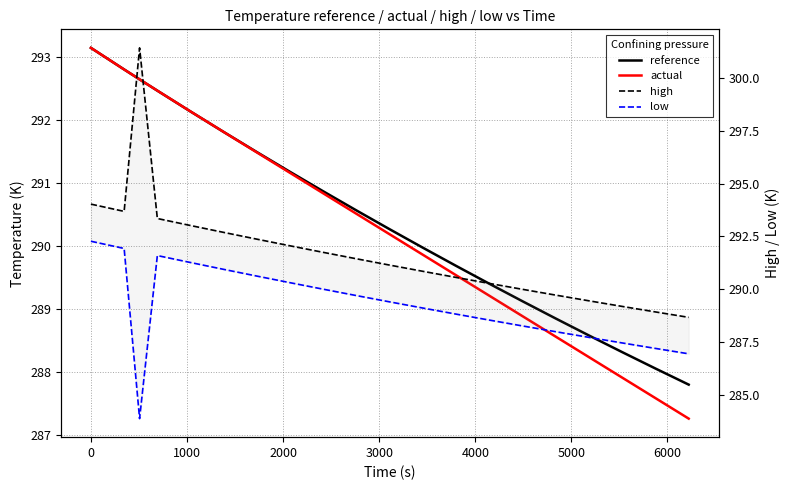

How many lines are shown in the chart?

4